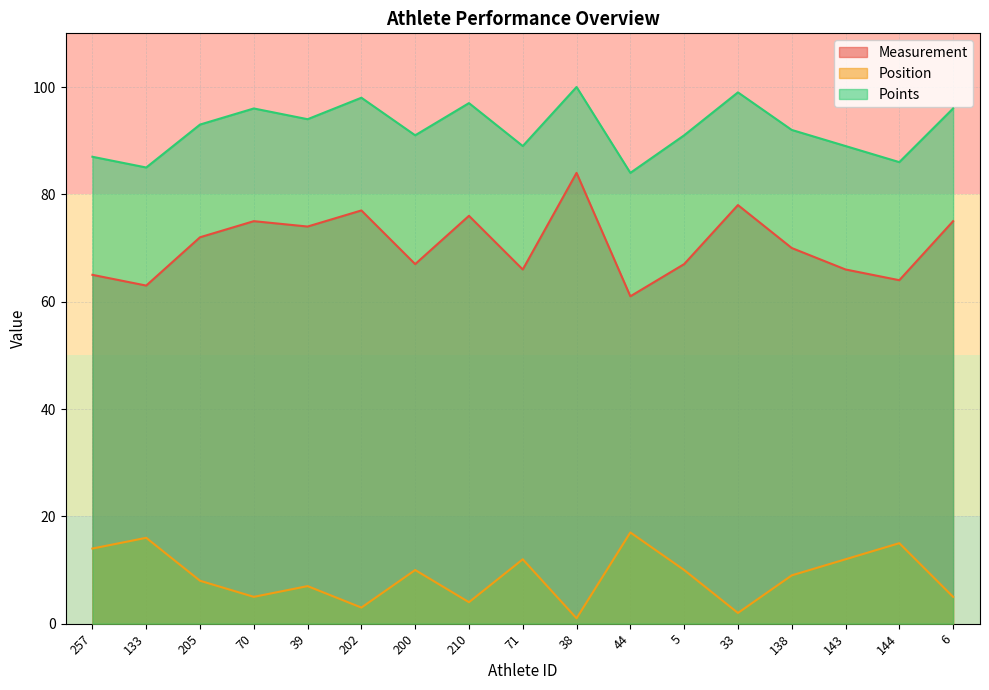

Reading right to left, transcribe all the data shown in this chart.

Measurement: 6=75	144=64	143=66	138=70	33=78	5=67	44=61	38=84	71=66	210=76	200=67	202=77	39=74	70=75	205=72	133=63	257=65
Position: 6=5	144=15	143=12	138=9	33=2	5=10	44=17	38=1	71=12	210=4	200=10	202=3	39=7	70=5	205=8	133=16	257=14
Points: 6=96	144=86	143=89	138=92	33=99	5=91	44=84	38=100	71=89	210=97	200=91	202=98	39=94	70=96	205=93	133=85	257=87